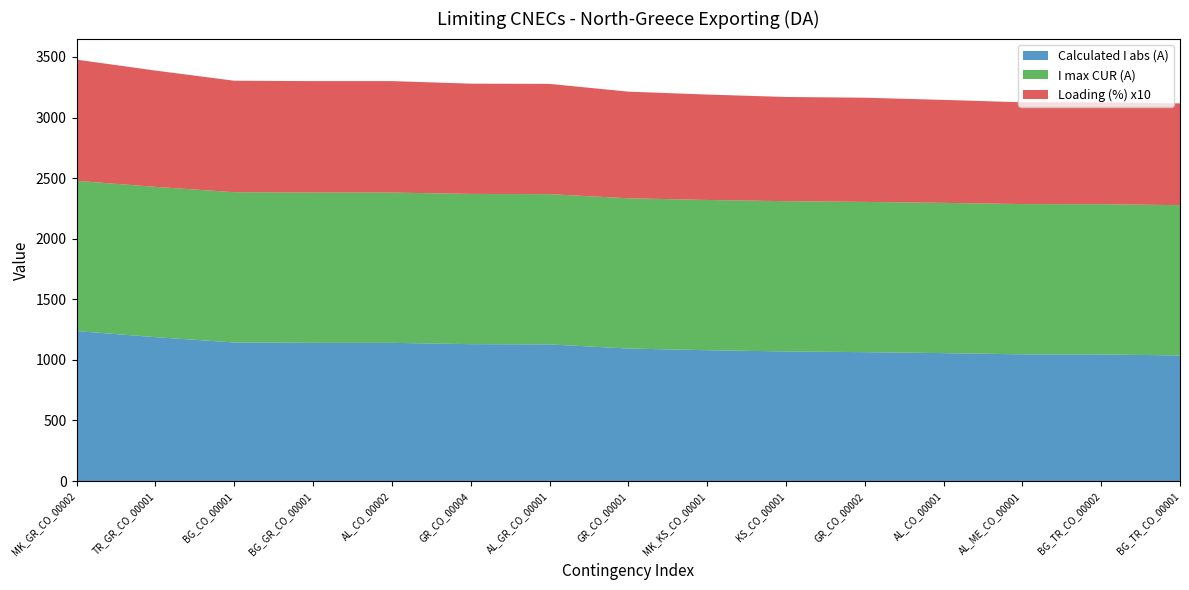

What is the total value across all series at BG_GR_CO_00001?

3301